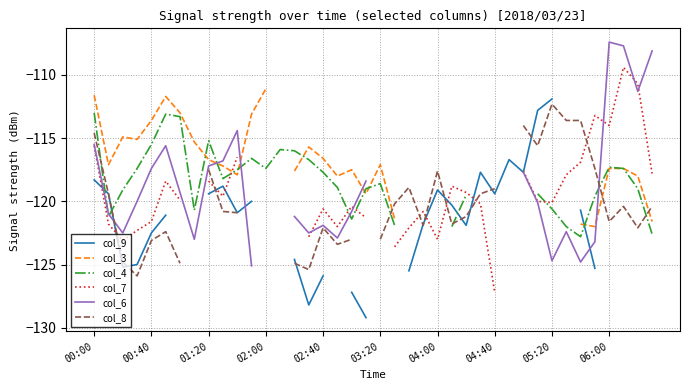

True or false: col_7 has more than 2 points higher than both neighbors.

True